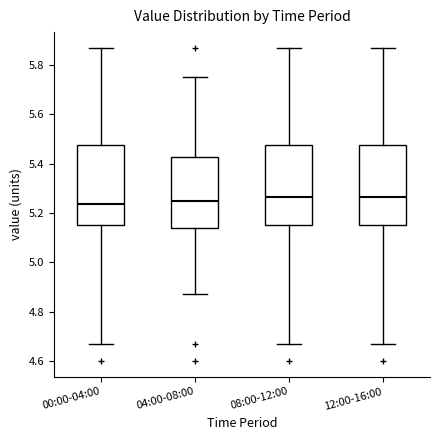

Where is the upper edge of the box for 00:00-04:00 on the y-axis? The values are not printed on the chart, so give them approximately, as read against the axis.

5.48